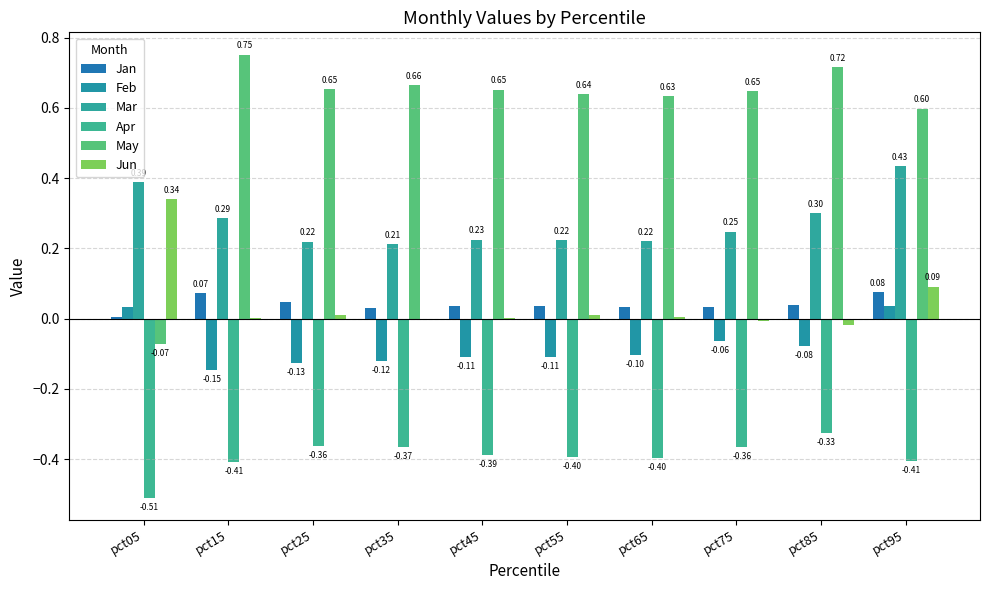

How many positive values does the Jun series have?

7